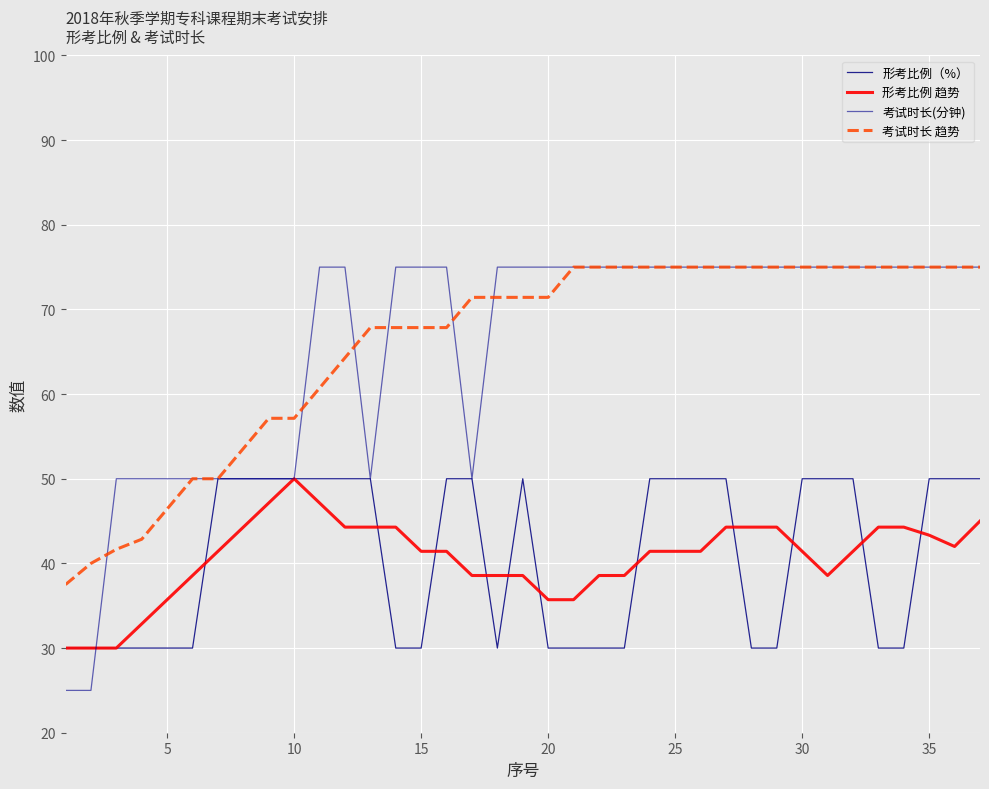

After their last crossing, which series has the higher values: 考试时长 趋势 or 考试时长(分钟)?

考试时长(分钟)